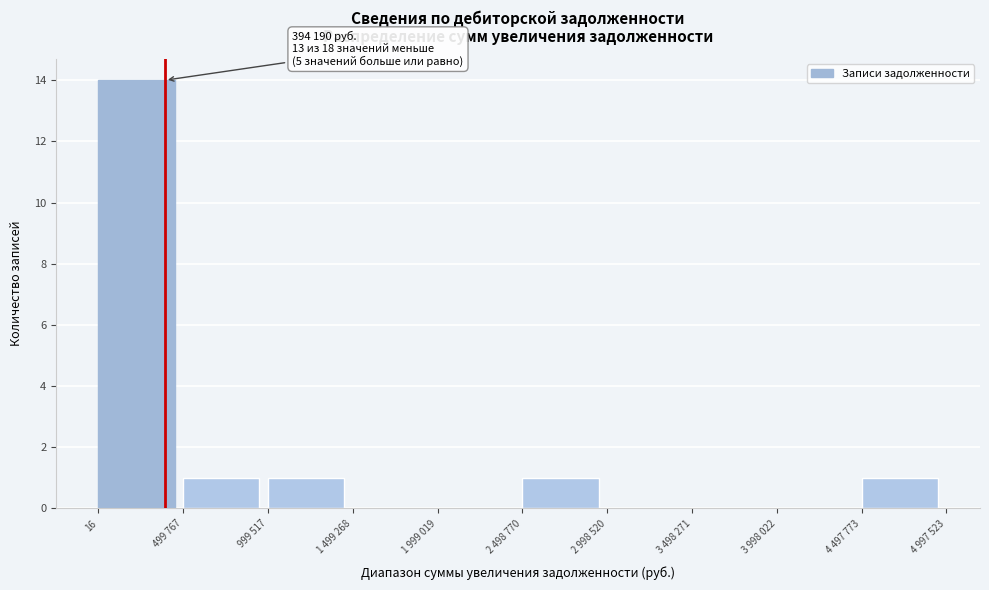

Reading right to left, extract all data points from this chart.

4 497 773=1	3 998 022=0	3 498 271=0	2 998 520=0	2 498 770=1	1 999 019=0	1 499 268=0	999 517=1	499 767=1	16=14